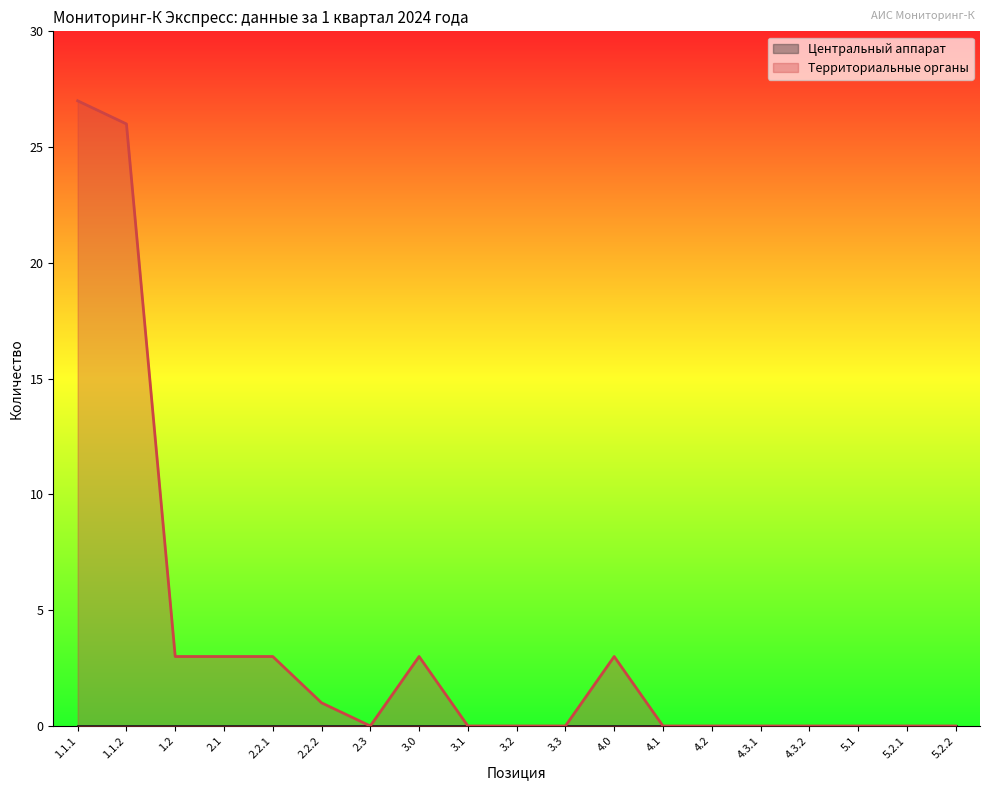

What is the sum of all values?

69